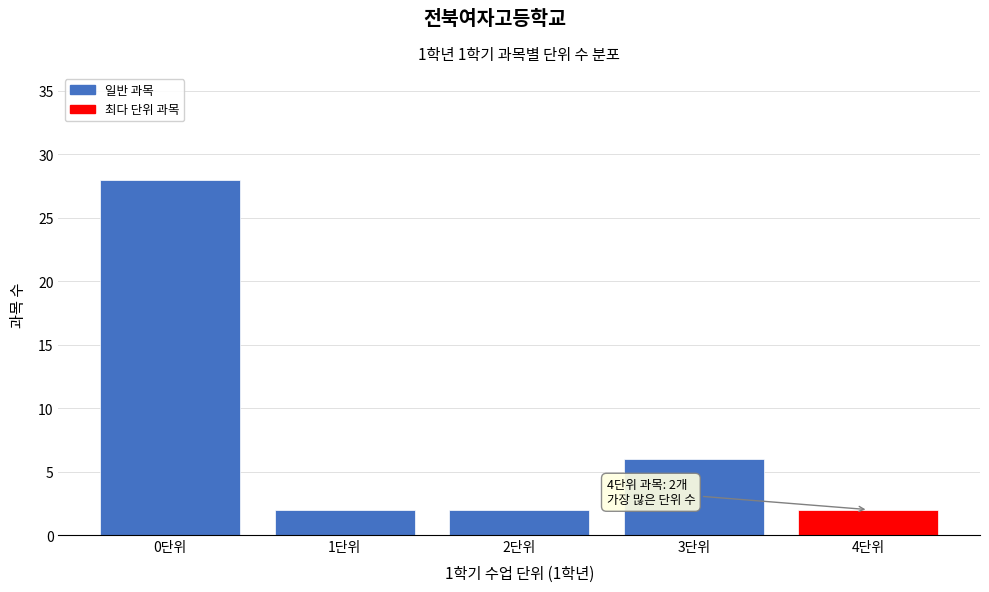

Reading left to right, extract all data points from this chart.

0단위=28	1단위=2	2단위=2	3단위=6	4단위=2